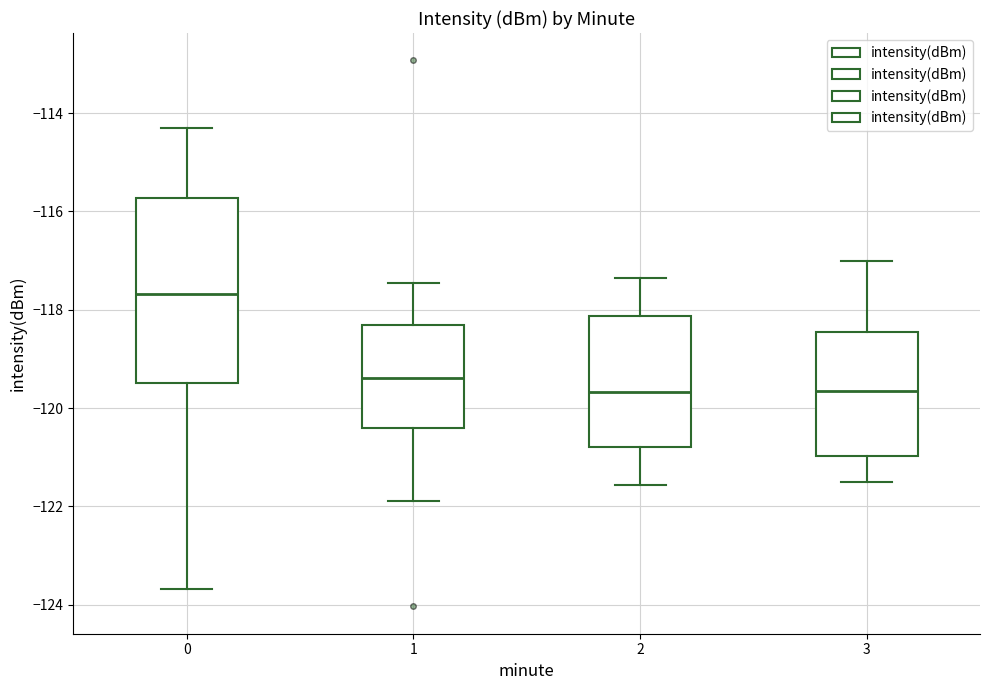

Reading left to right, transcribe this box plot: for each box, give where its median line is, the range the box spans, and where its two whiskers end, as read against the y-axis. The values are not printed on the chart, so give them approximately, as read against the axis.

0: median -117.6, box -119.4 to -115.8, whiskers -123.6 to -114.4
1: median -119.4, box -120.4 to -118.4, whiskers -121.8 to -117.4
2: median -119.6, box -120.8 to -118.2, whiskers -121.6 to -117.4
3: median -119.6, box -121.0 to -118.4, whiskers -121.4 to -117.0